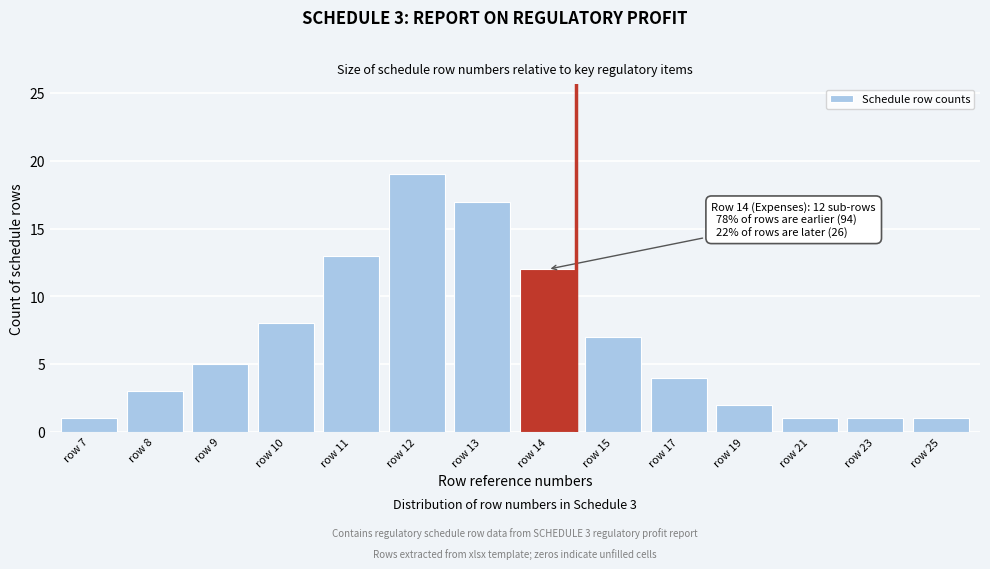

Reading left to right, list all the values displayed in this chart.

1	3	5	8	13	19	17	12	7	4	2	1	1	1